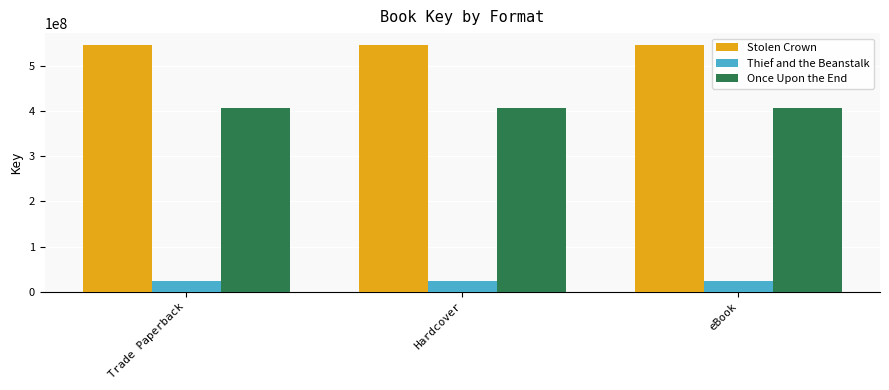

What is the value of the Once Upon the End bar at the 1st from the left?

406504228